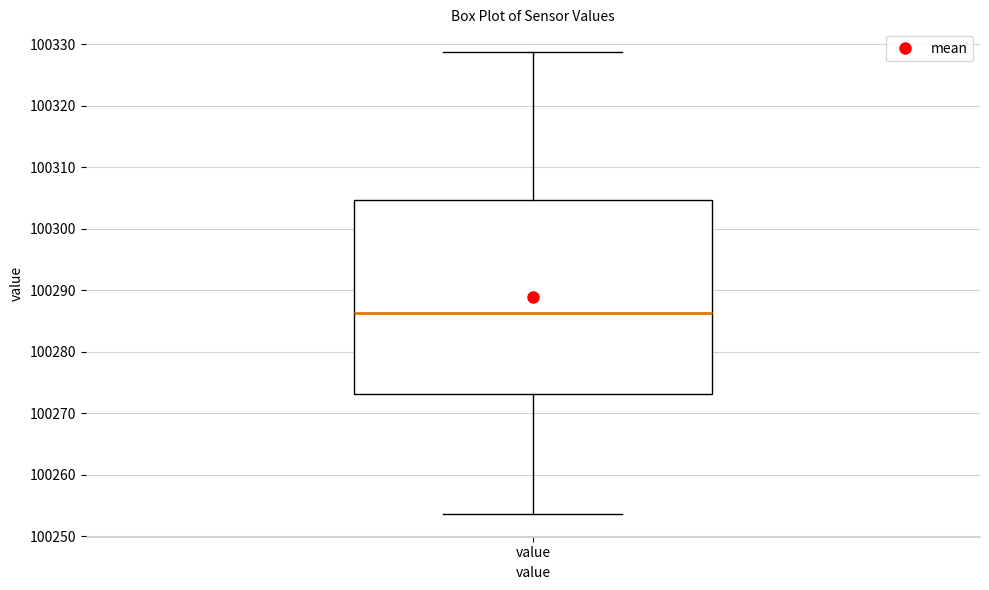

Where is the lower edge of the box for value on the y-axis? The values are not printed on the chart, so give them approximately, as read against the axis.

100273